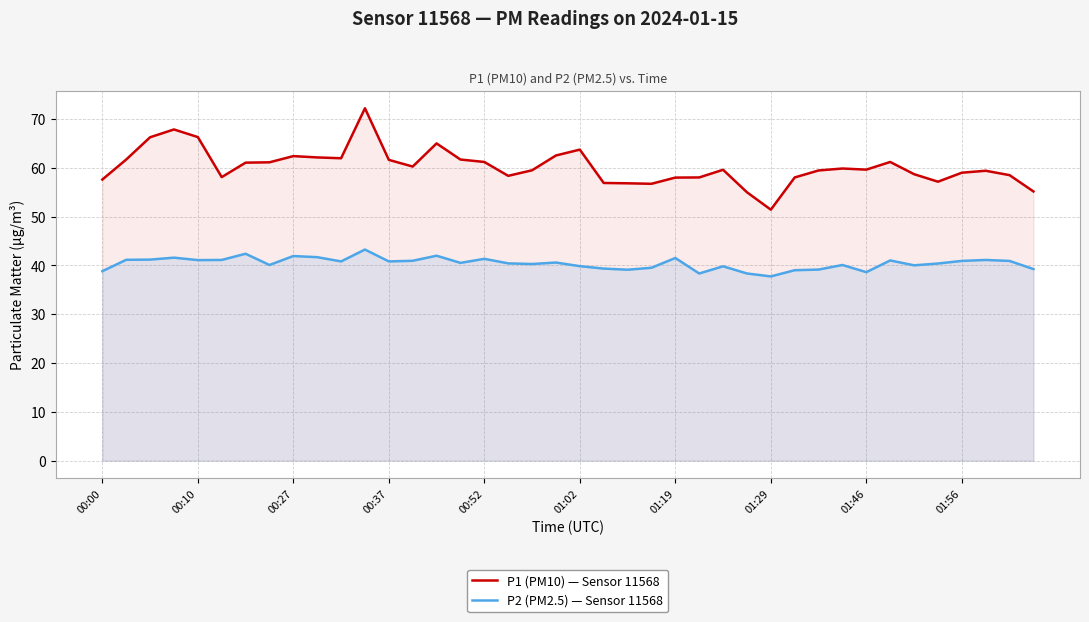

At 00:27, list the series in order from largest to smallest.

P1 (PM10), P2 (PM2.5)